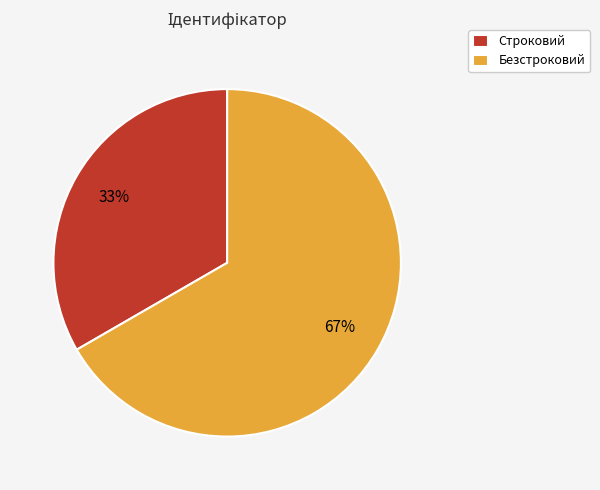

To the nearest percent, what is the average slice percentage?

50%